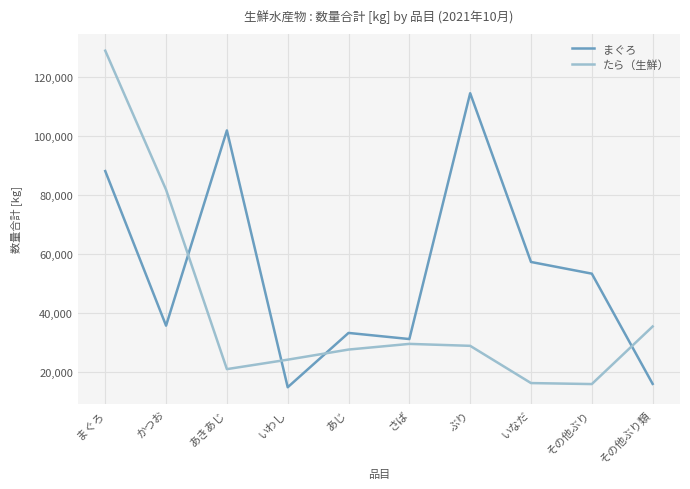

Which series has the largest range (max minus min)?

たら（生鮮）